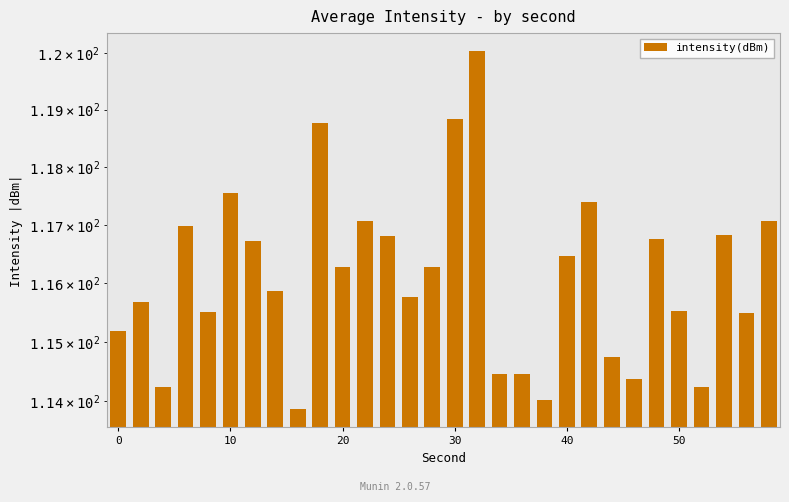

How many data points are above 116?

15